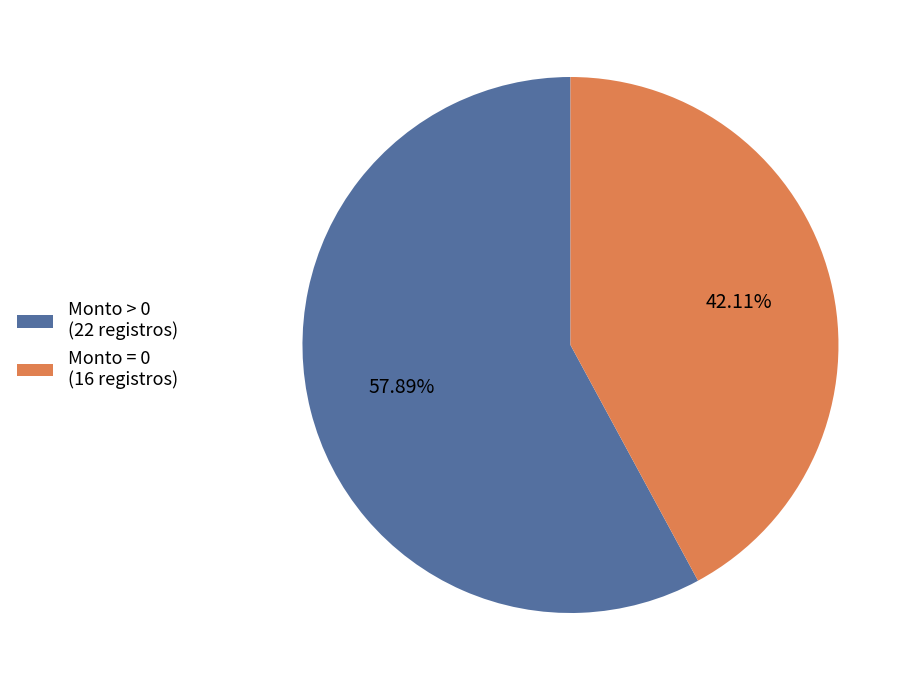

Do Monto = 0 (16 registros) and Monto > 0 (22 registros) together represent more than half of the pie?

Yes